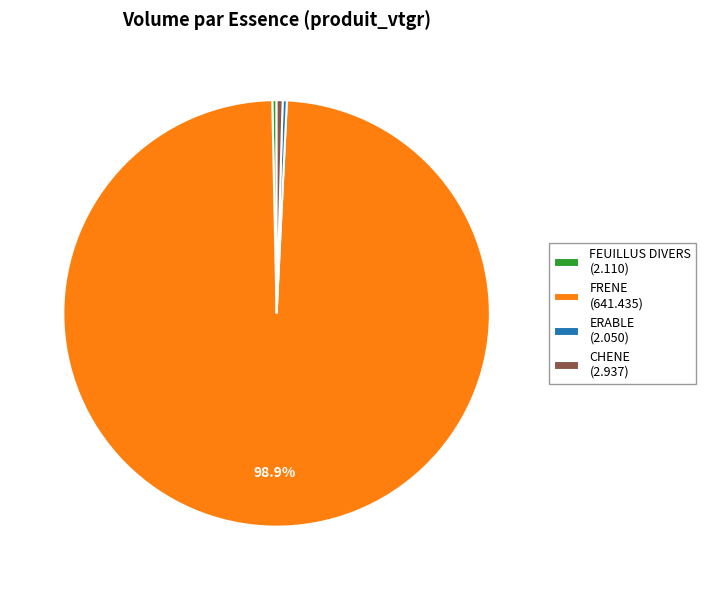

The ERABLE slice represents 0% of the pie. True or false?

True